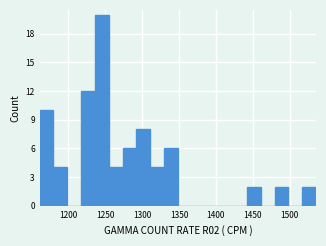

Read against the x-axis, roughly where is the centre of the tallest bar?

1245